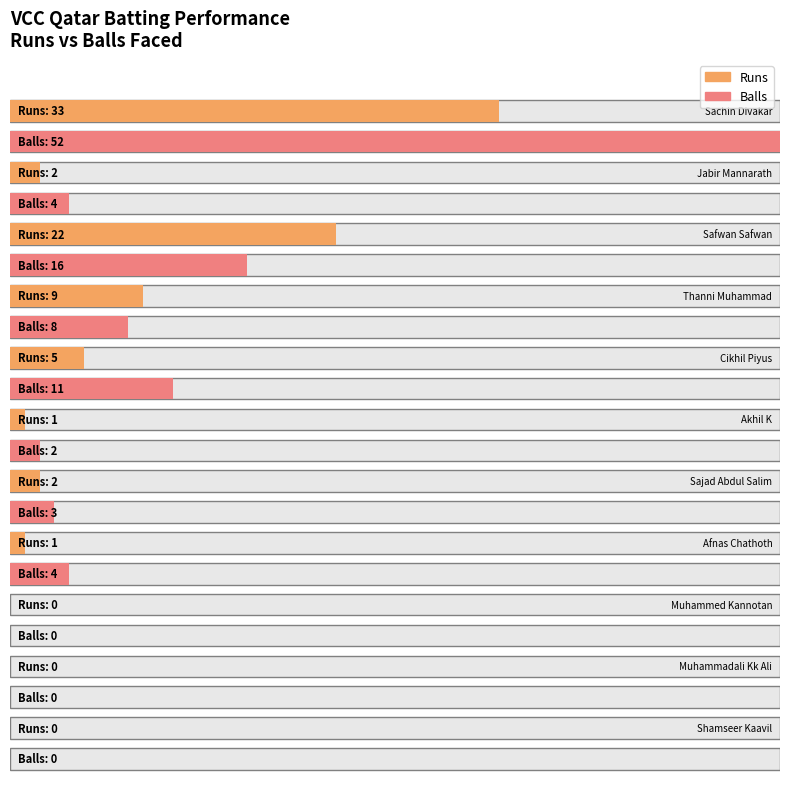

Where is Balls nearest to the value 26?

Safwan Safwan